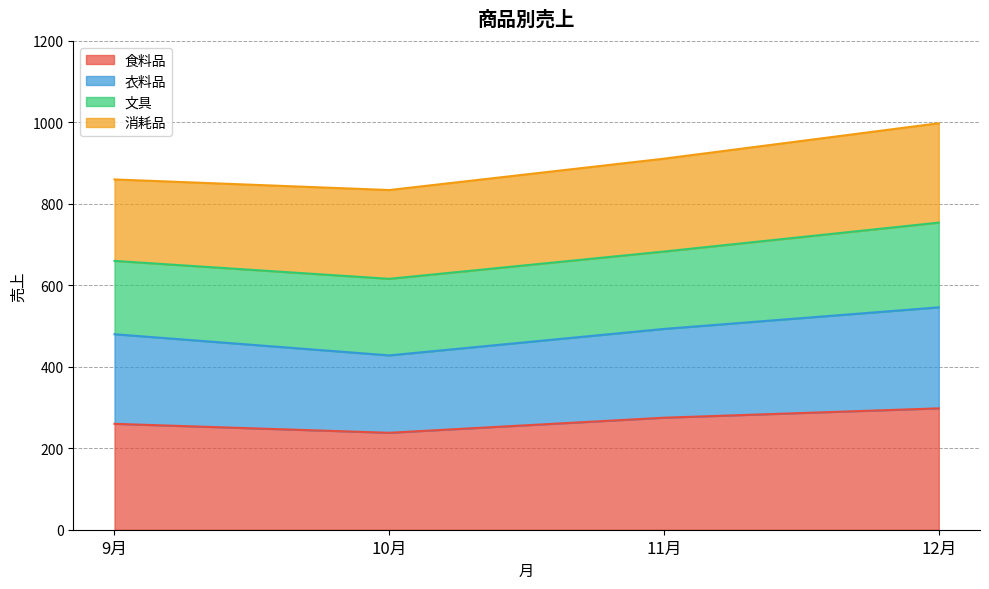

At which category does 衣料品 reach its first local valley?

10月